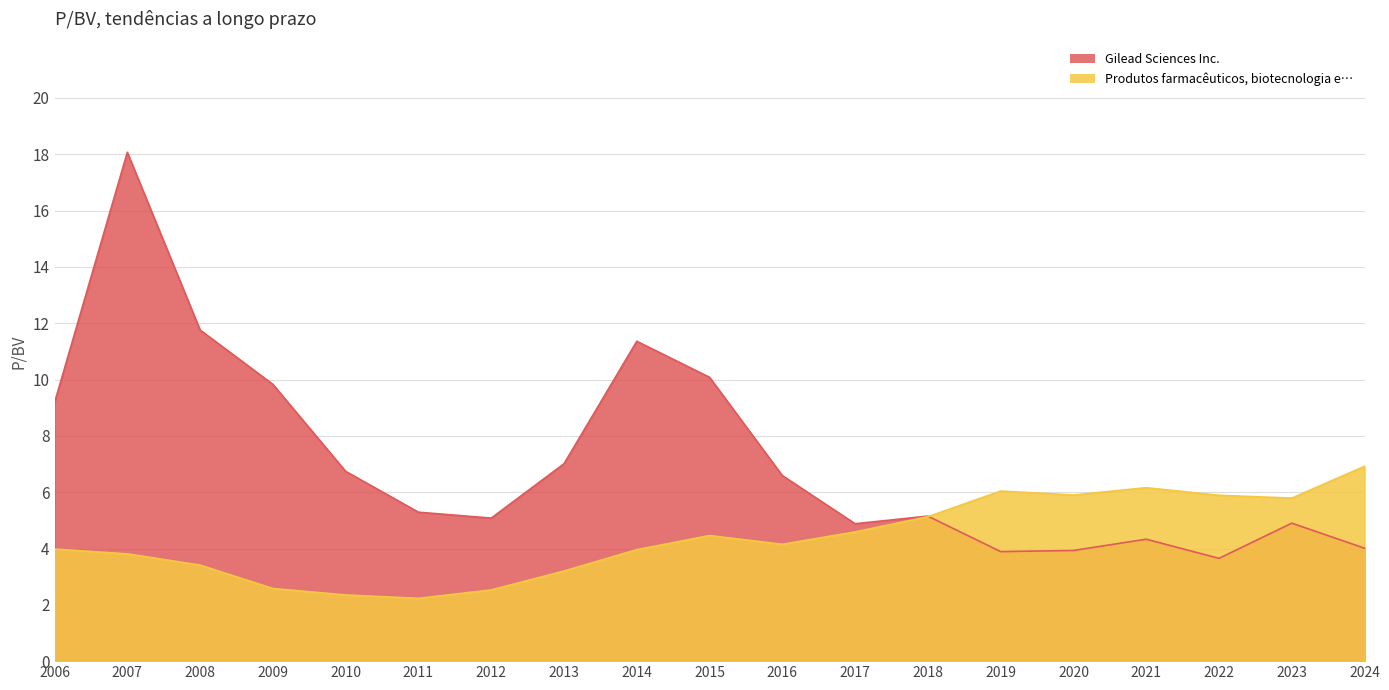

Reading left to right, list all the values displayed in this chart.

Gilead Sciences Inc.: 9.2	18.1	11.8	9.8	6.7	5.3	5.1	7.0	11.4	10.1	6.6	4.9	5.2	3.9	3.9	4.3	3.6	4.9	4.0
Produtos farmacêuticos, biotecnologia e…: 4.0	3.8	3.4	2.6	2.4	2.2	2.5	3.2	4.0	4.5	4.2	4.6	5.1	6.0	5.9	6.2	5.9	5.8	6.9